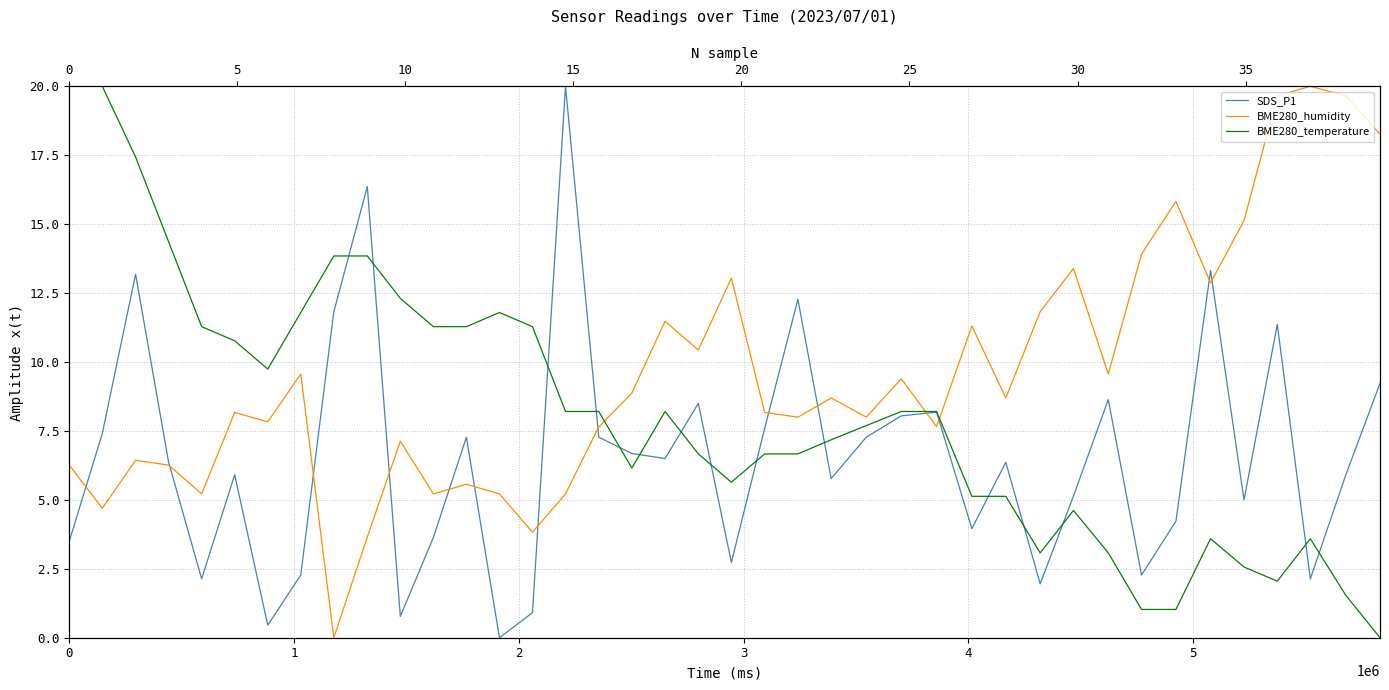

Rank the series by their average value, from highest to lowest.

BME280_humidity, BME280_temperature, SDS_P1